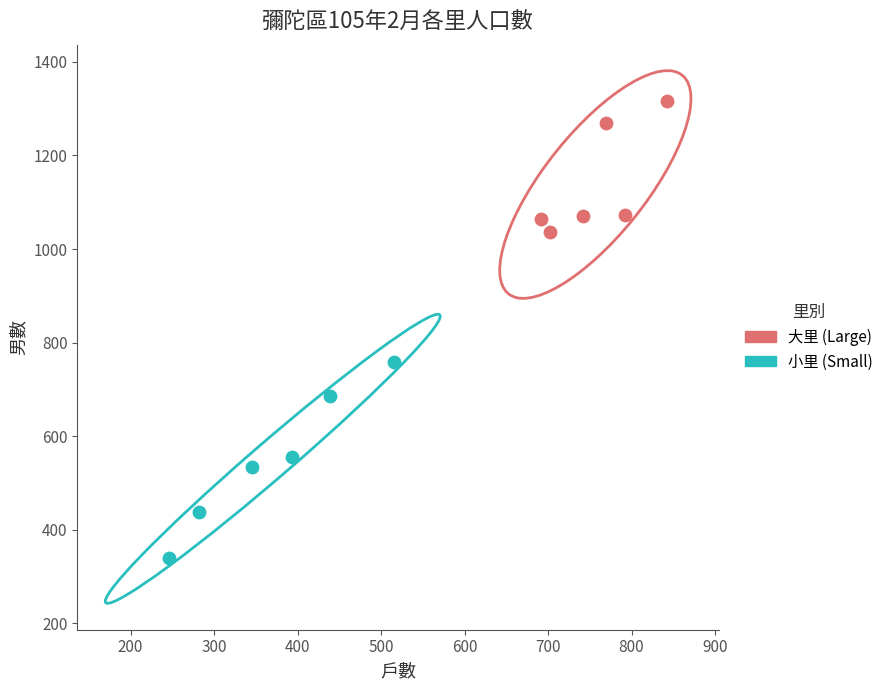

Which series has the largest Y range (max minus min)?

小里 (Small)